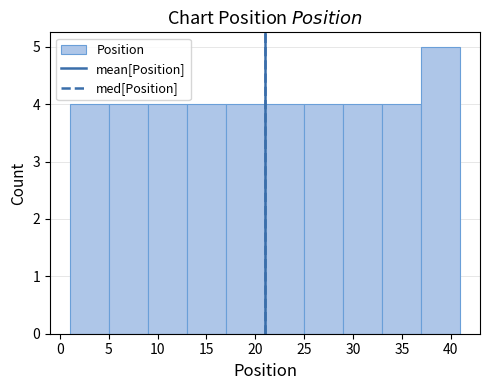

Reading left to right, transcribe this chart: for each bar, give the range it covers on the x-axis and its height. The values are not printed on the chart, so give them approximately, as read against the axis.

1 to 5: 4
5 to 9: 4
9 to 13: 4
13 to 17: 4
17 to 21: 4
21 to 25: 4
25 to 29: 4
29 to 33: 4
33 to 37: 4
37 to 41: 5